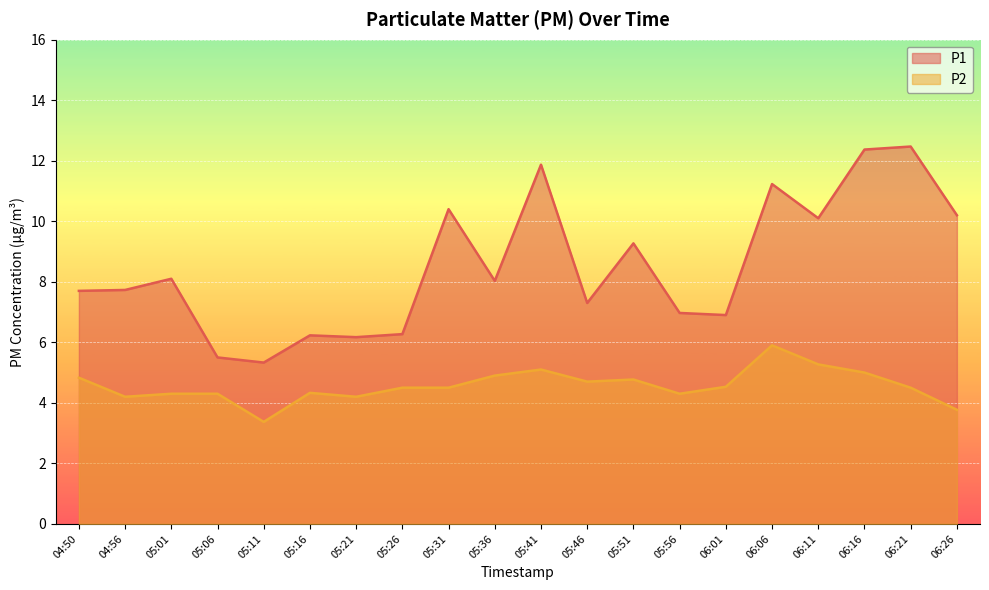

What is the difference between the highest and lowest values at 06:11?

4.8